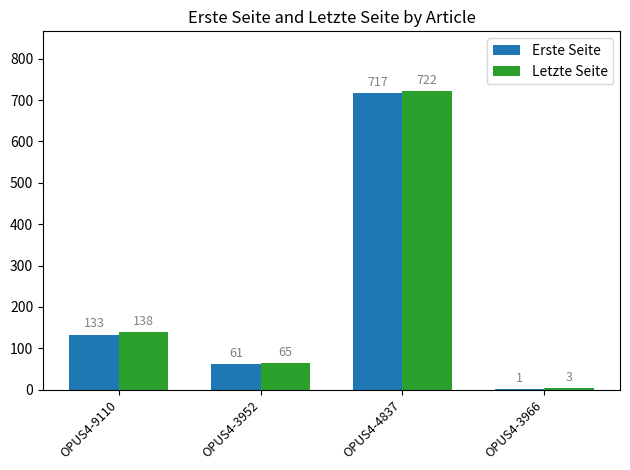

True or false: Erste Seite has a value of 78 at OPUS4-9110.

False